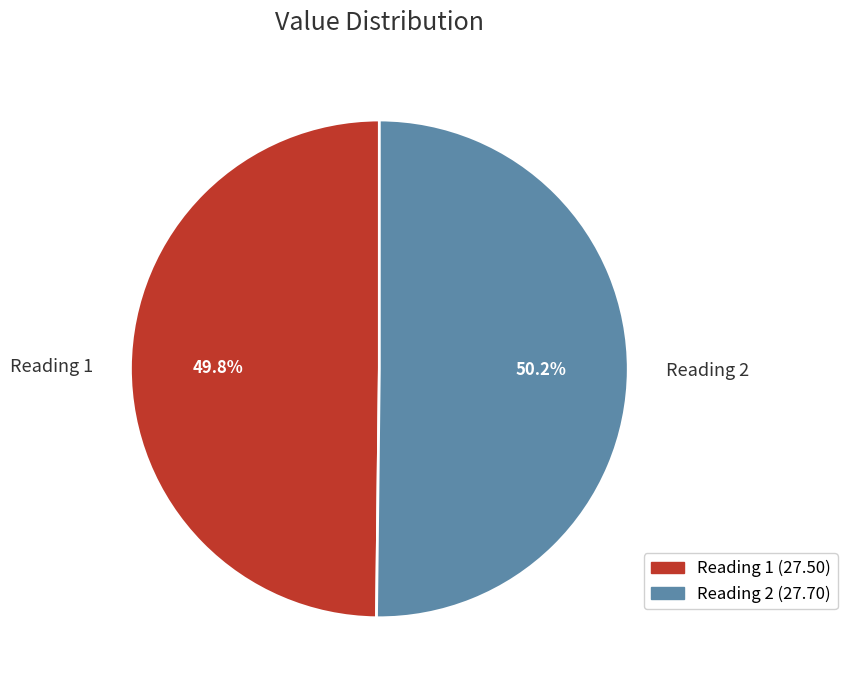

Is the sum of Reading 1 and Reading 2 greater than half?

Yes